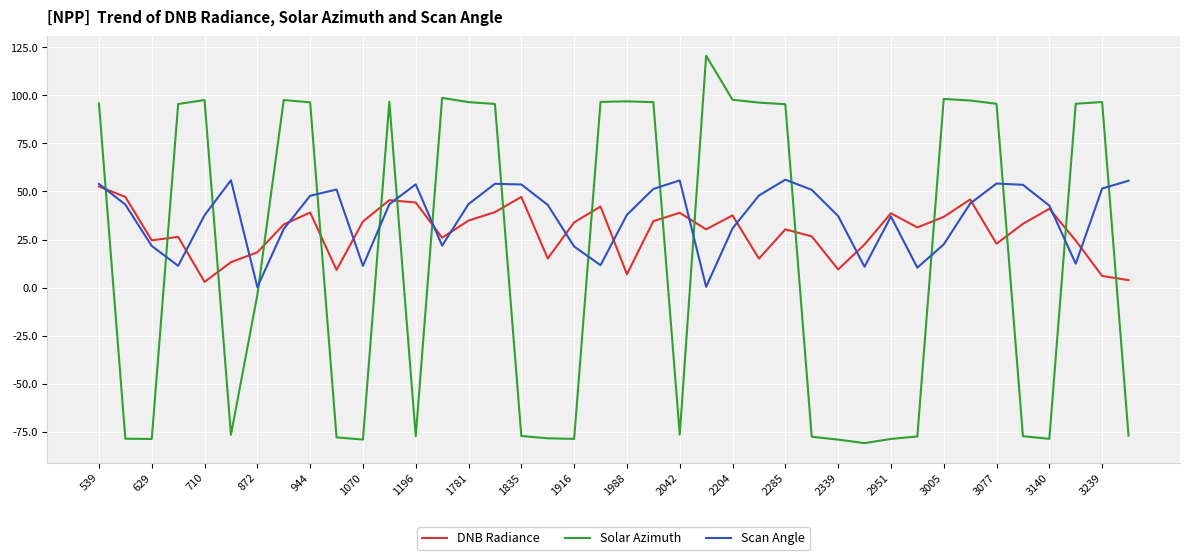

What is the maximum value for DNB Radiance?

52.6